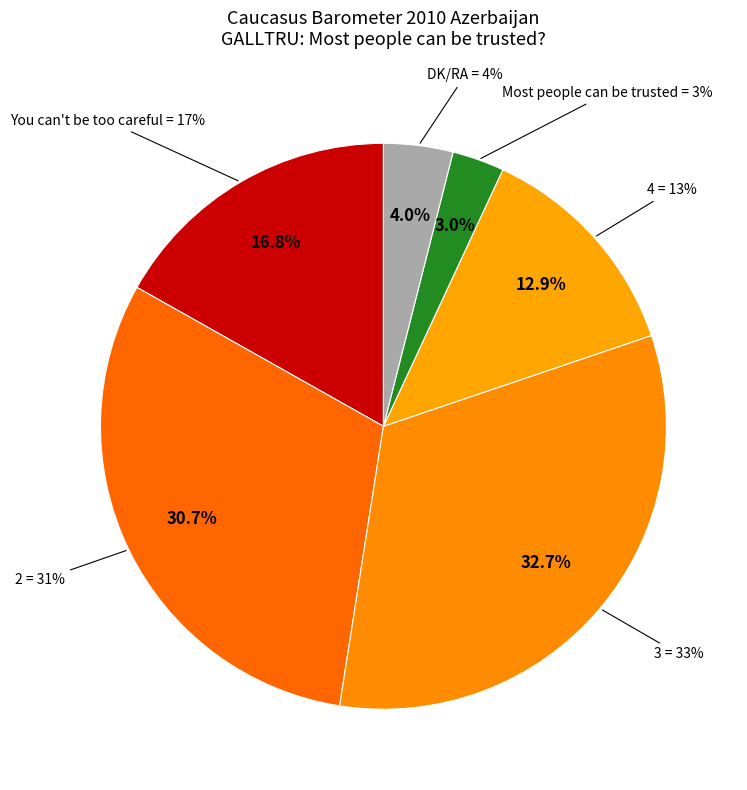

Does any single category account for the majority?

No